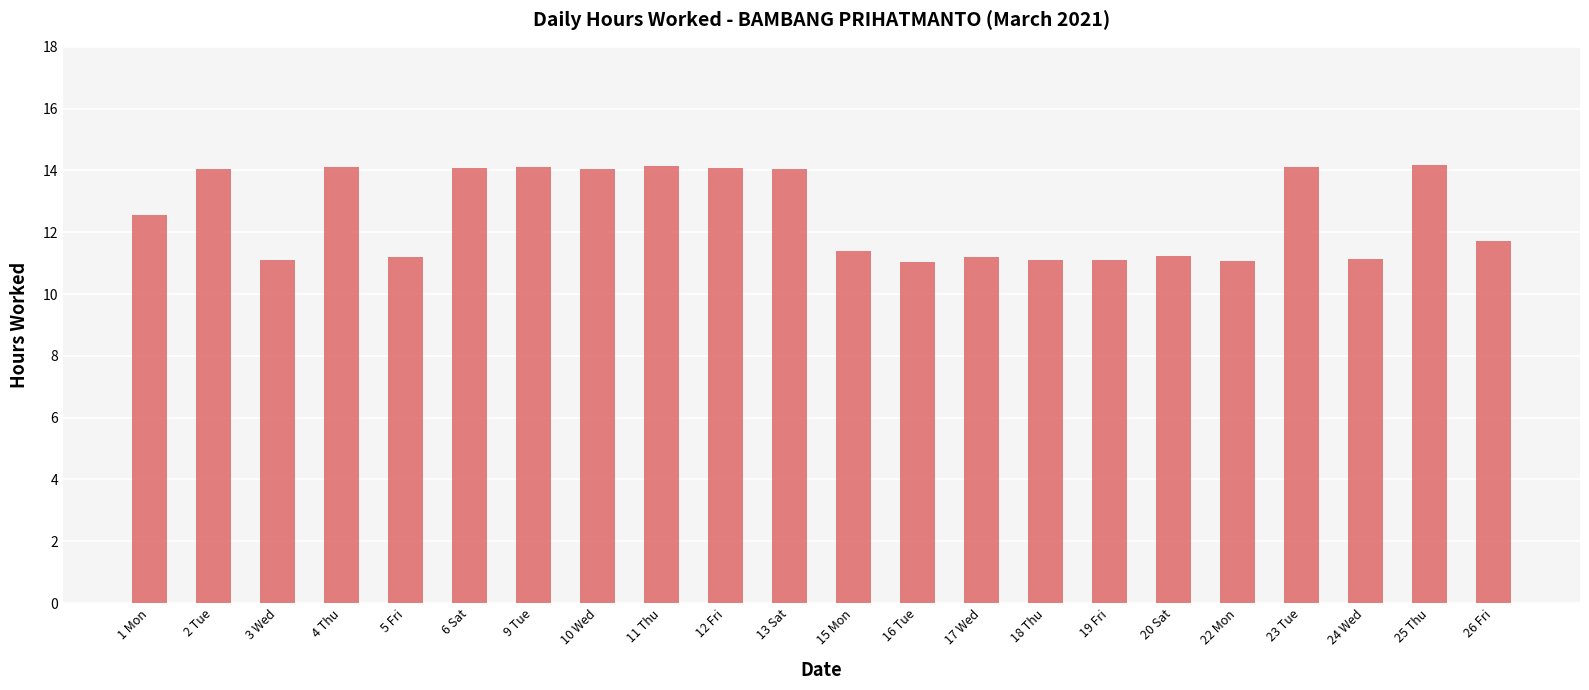

What is the minimum value shown in the chart?

11.1